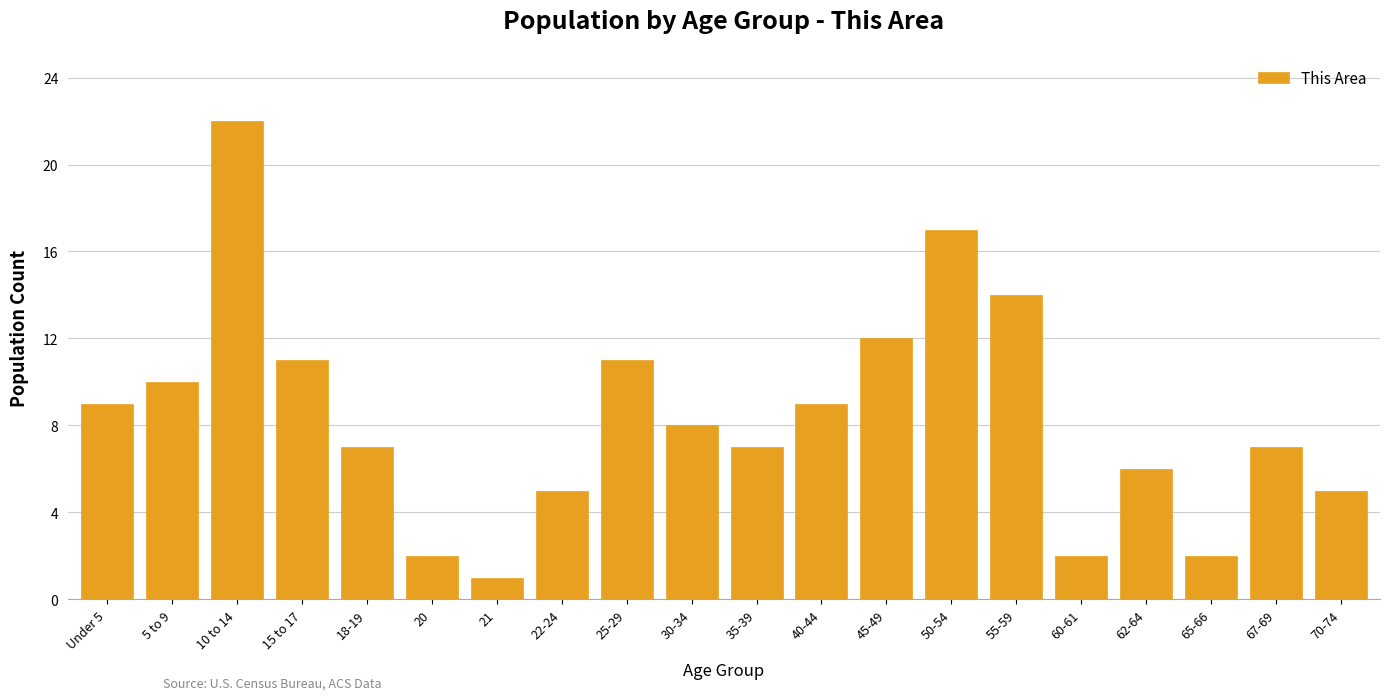

Reading right to left, list all the values displayed in this chart.

5	7	2	6	2	14	17	12	9	7	8	11	5	1	2	7	11	22	10	9